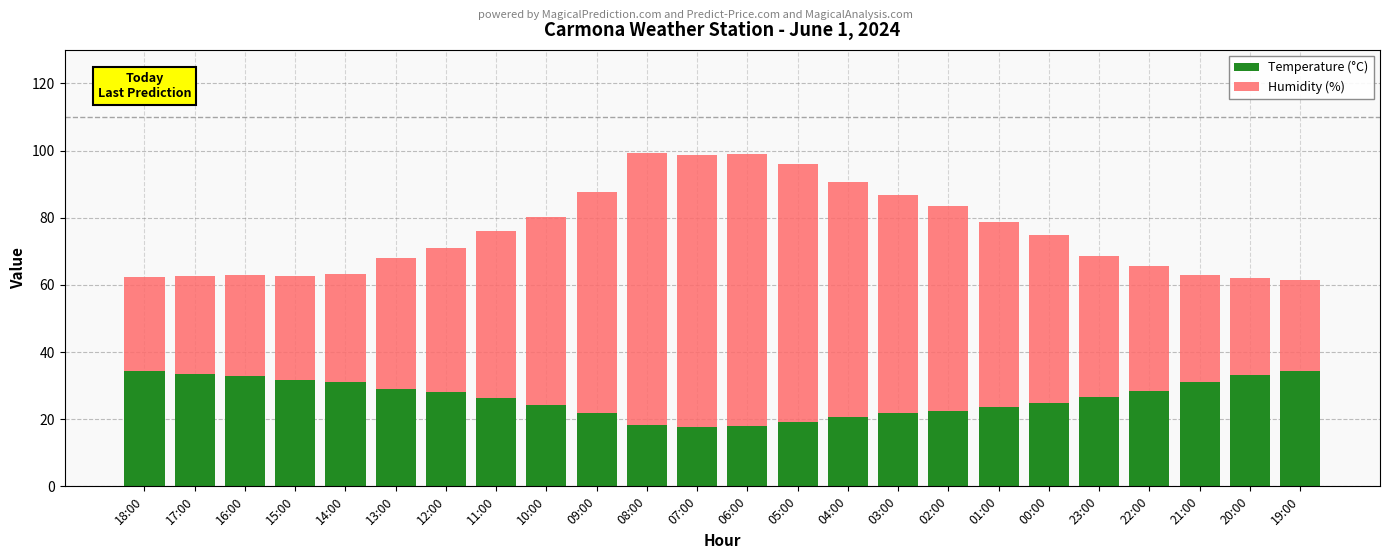

What is the sum of the Temperature (°C) values at 04:00 and 11:00?

46.8